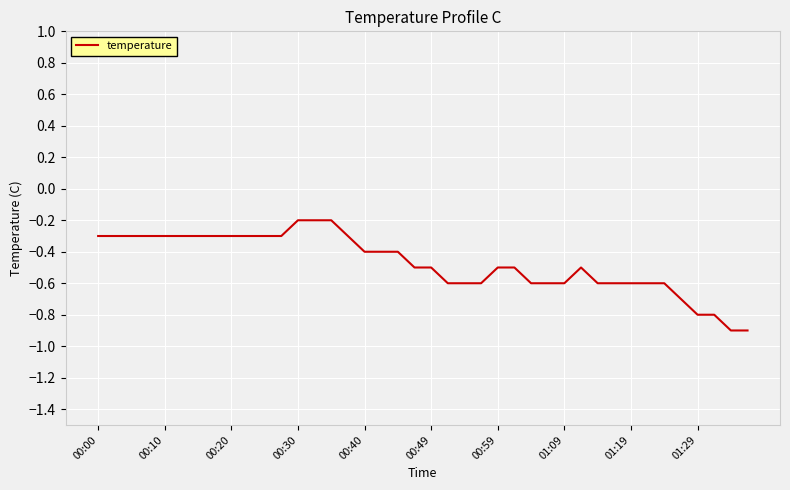

What is the smallest value displayed?

-0.9